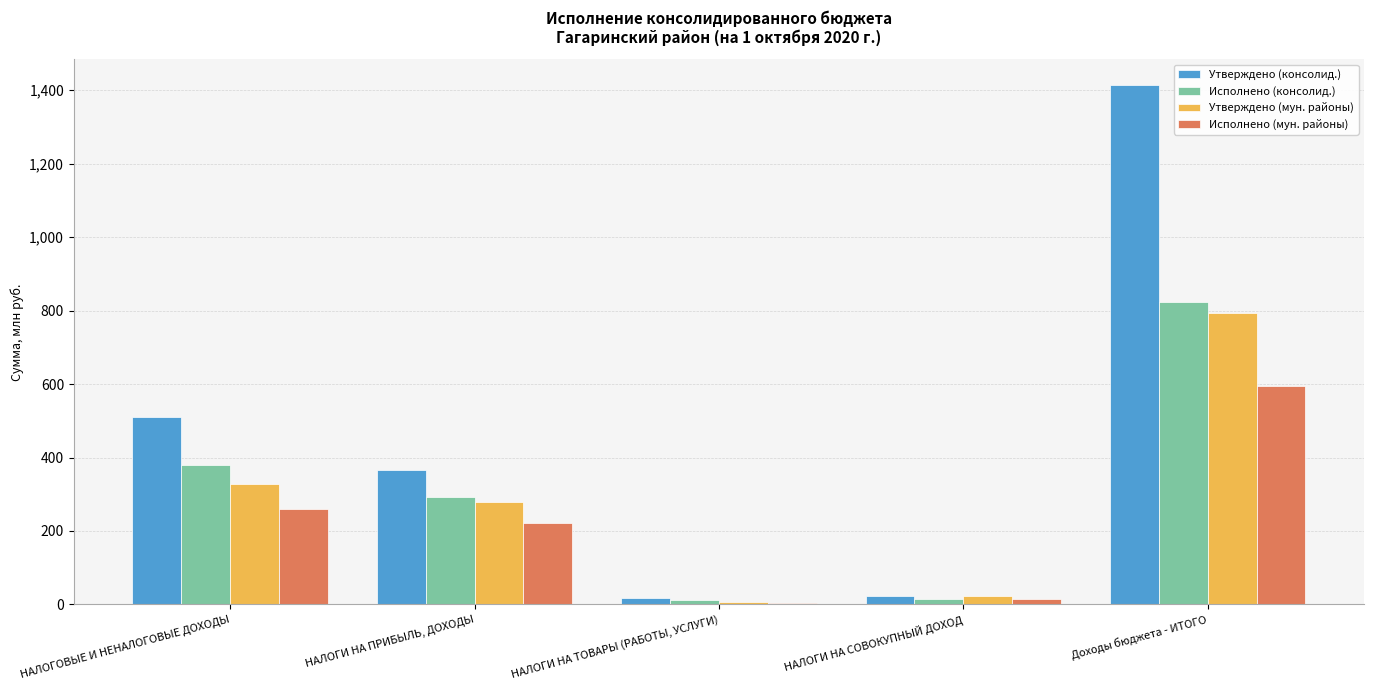

What is the total value across all series at НАЛОГИ НА ПРИБЫЛЬ, ДОХОДЫ?

1158.9